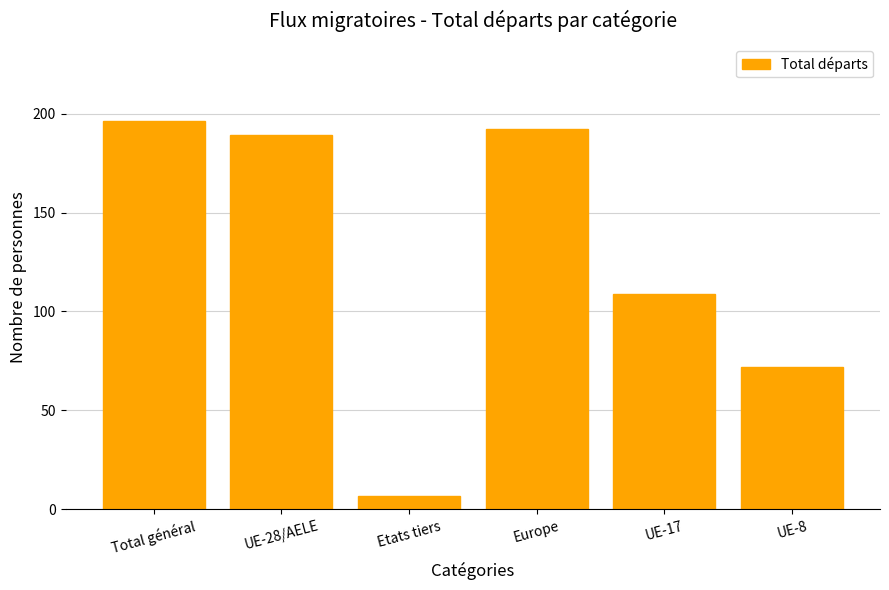

What is the greatest value displayed?

196